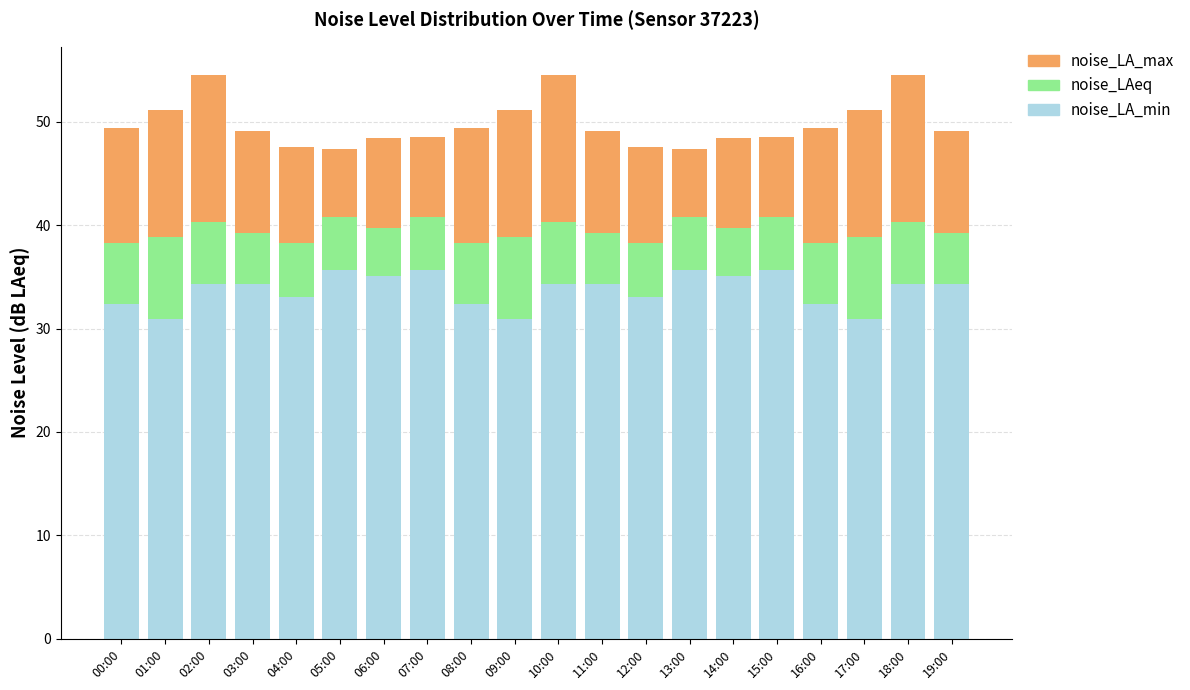

What is the total value across all series at 11:00?

49.1